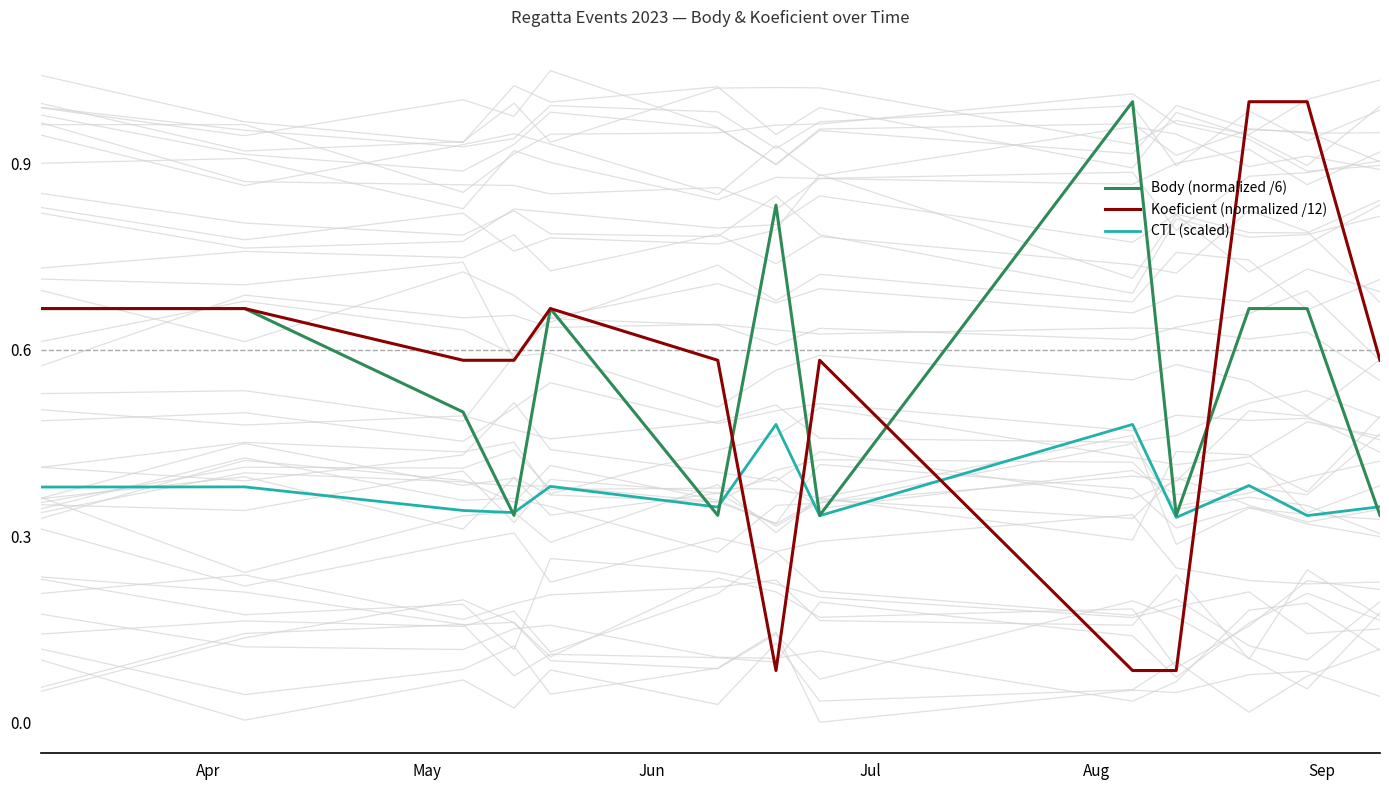

What is the smallest value displayed?

0.1